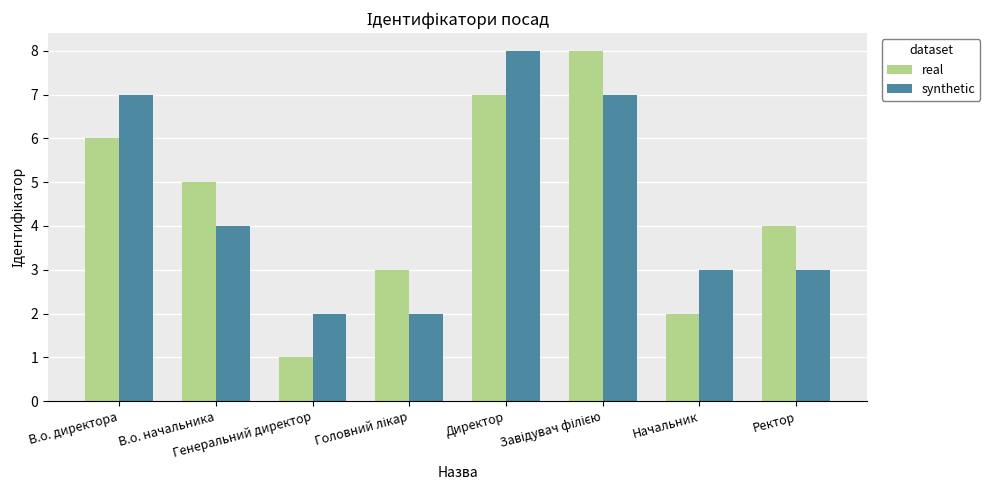

How many groups of bars are there?

8